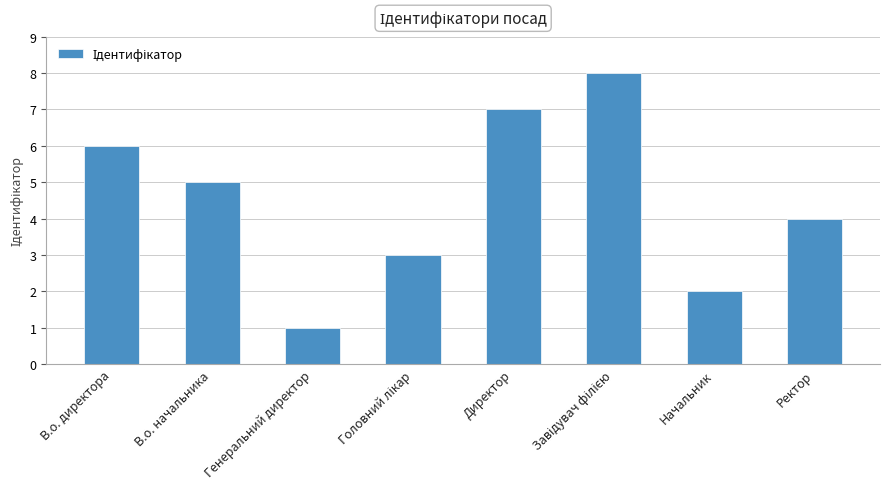

Reading left to right, extract all data points from this chart.

6	5	1	3	7	8	2	4